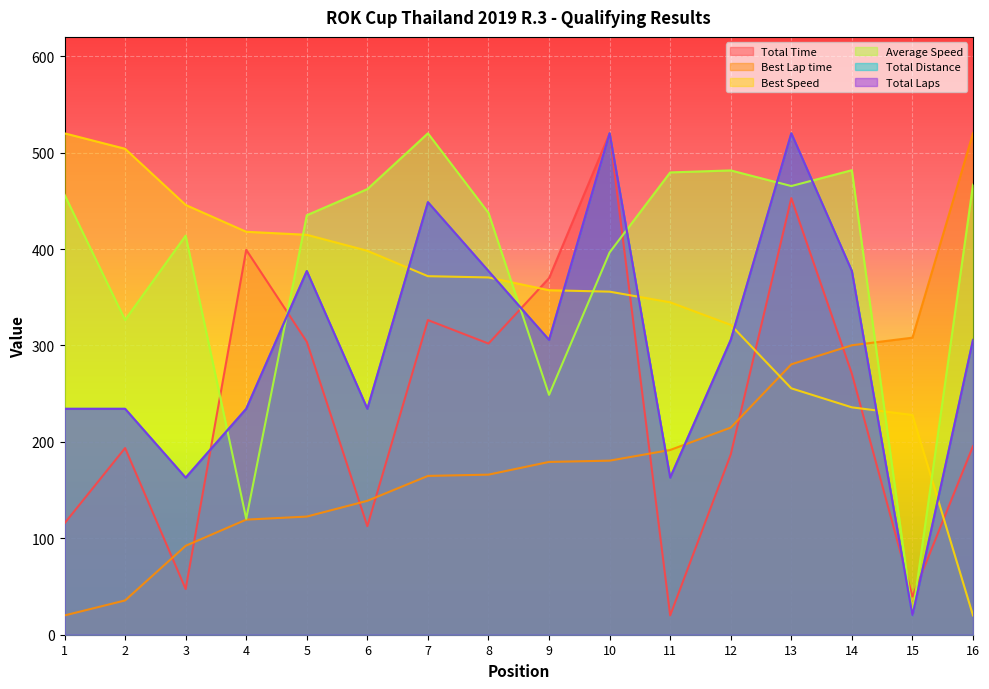

How many lines are shown in the chart?

6